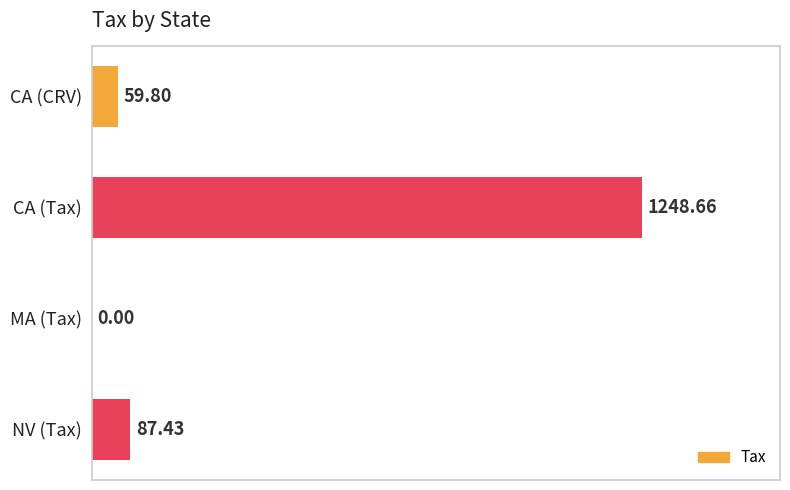

Which has a higher value, CA (CRV) or MA (Tax)?

CA (CRV)